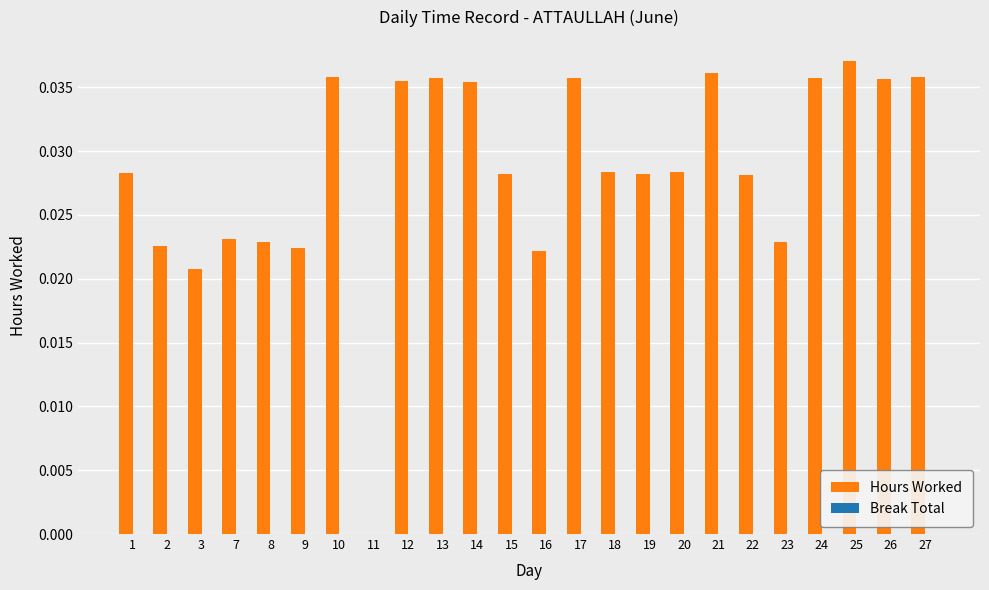

Count the number of values greater than 0.

23